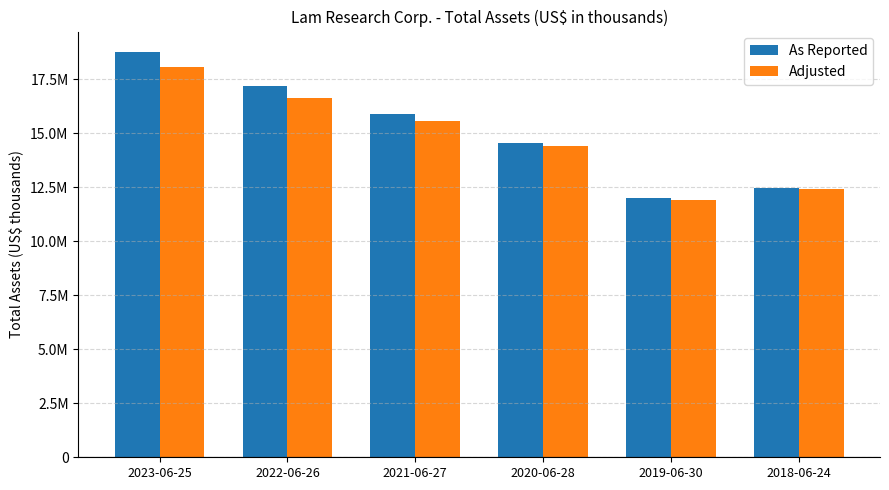

Which series has the largest total across all categories?

As Reported